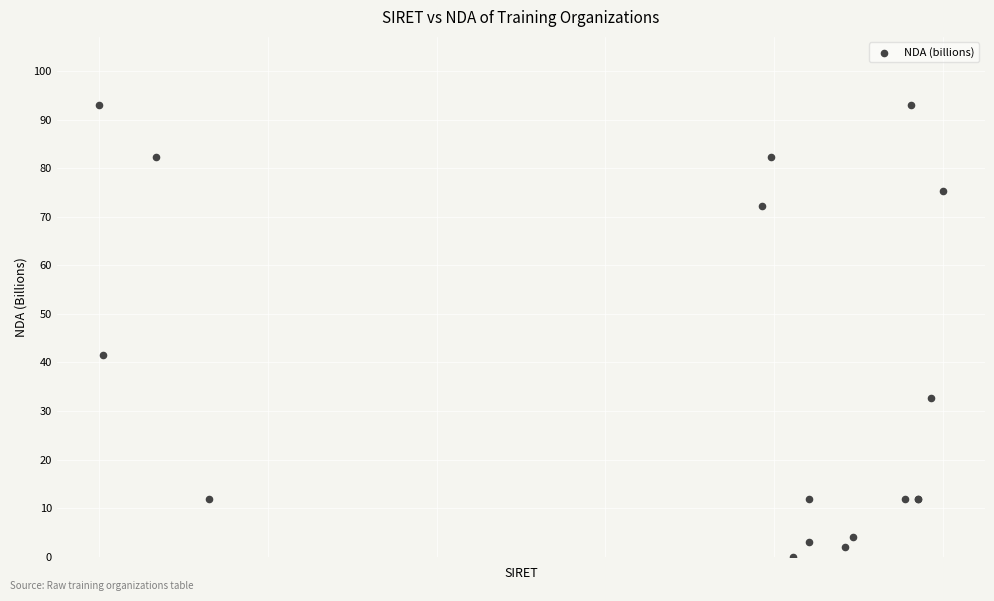

What Y value in the scatter plot is closest to 46?

41.6